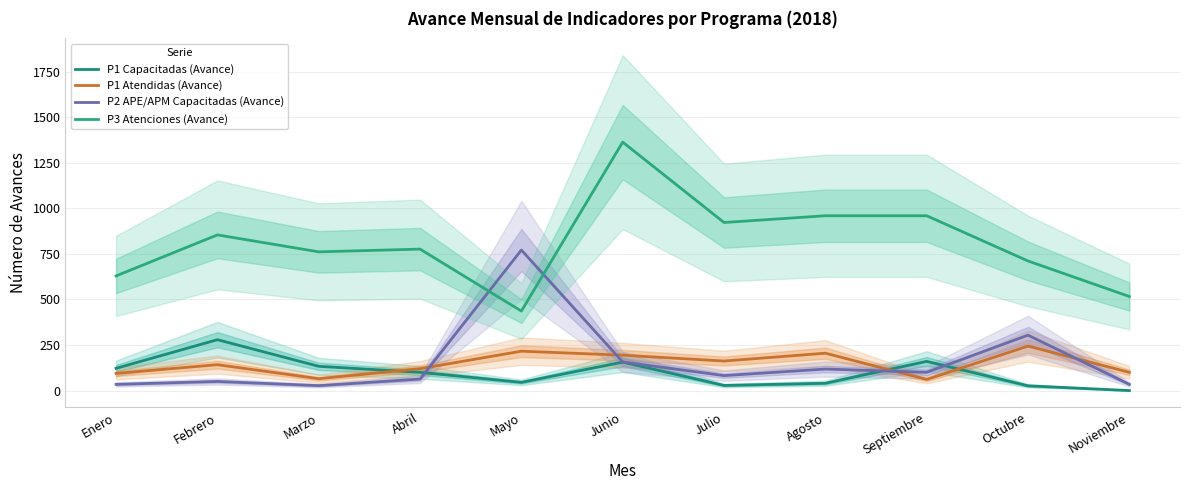

How many values in the P2 APE/APM Capacitadas (Avance) series exceed 82?

5